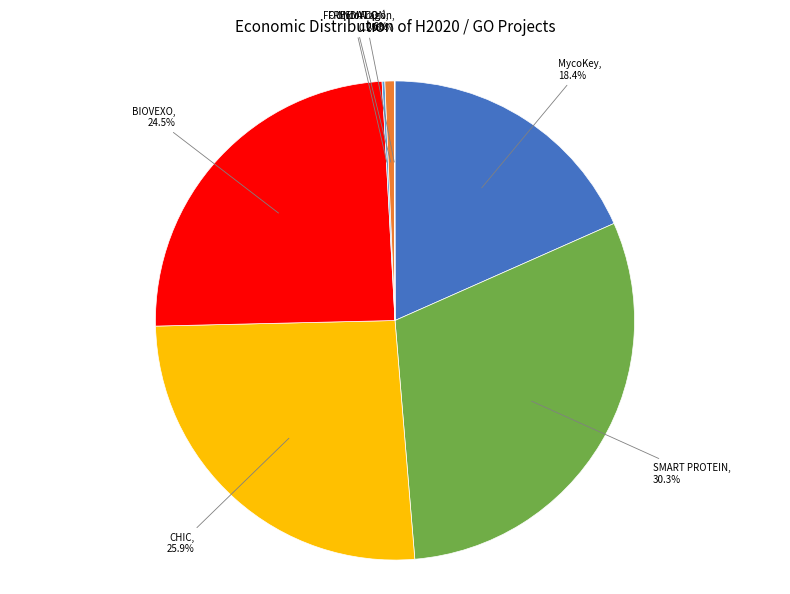

Combined, do SMART PROTEIN and CHIC account for over 50%?

Yes